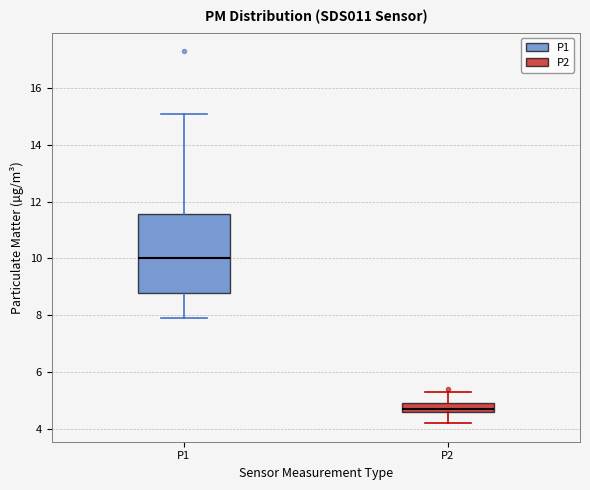

Which box's median line is the highest?

P1